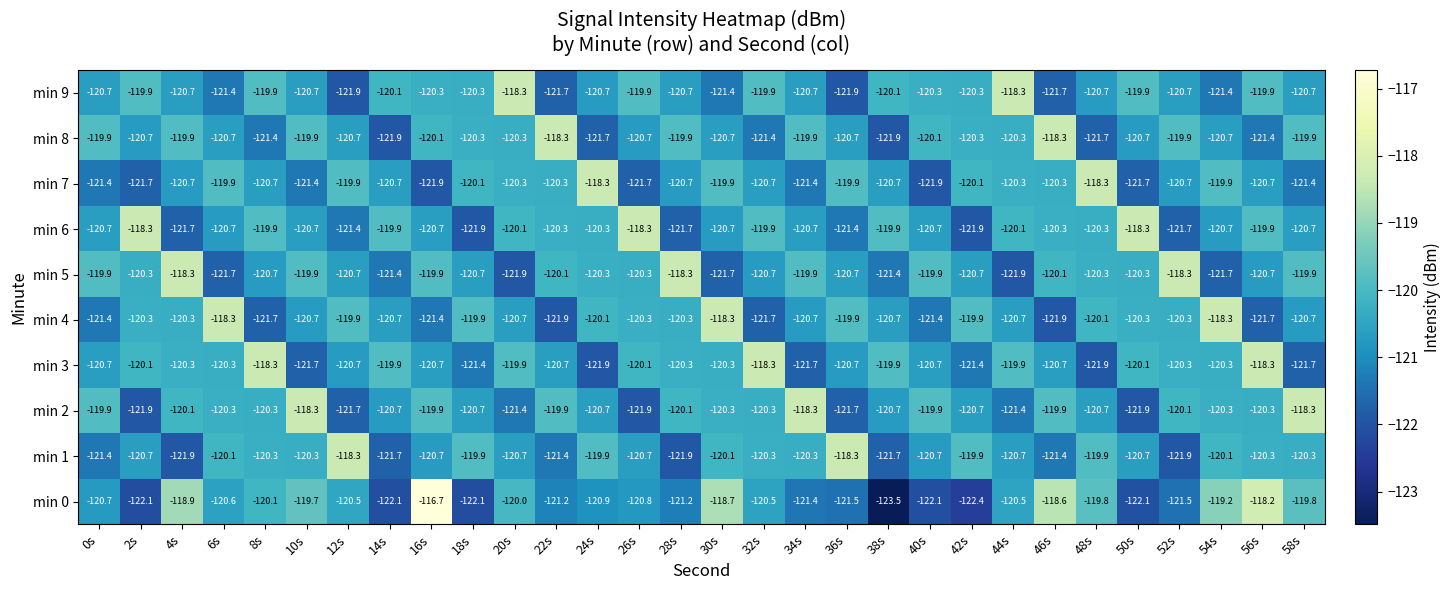

What is the lowest value of the min 6 series?

-121.9